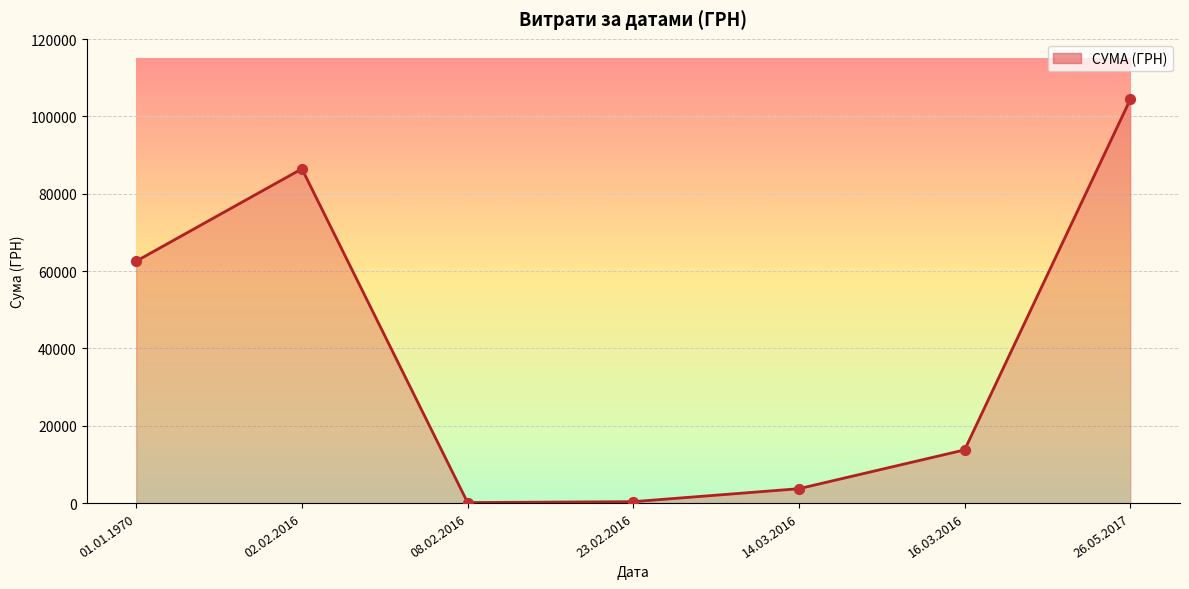

Approximately how many times larger is the value at 26.05.2017 compared to 01.01.1970?

1.7